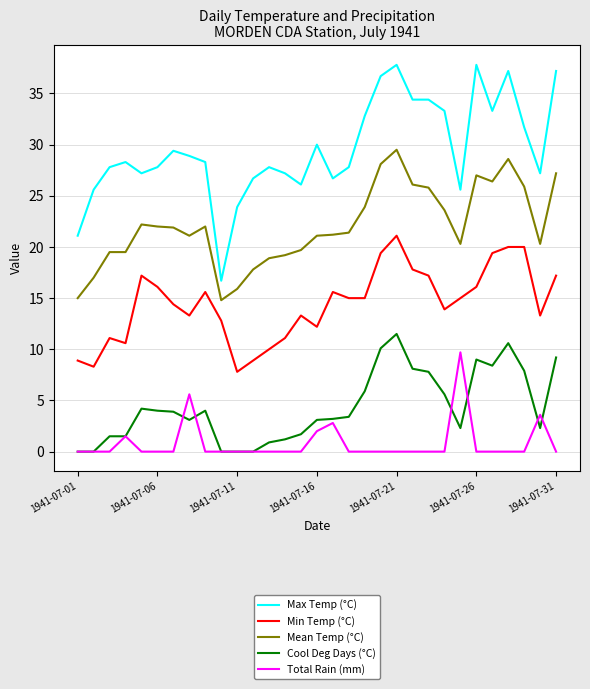

Which series has the largest range (max minus min)?

Max Temp (°C)